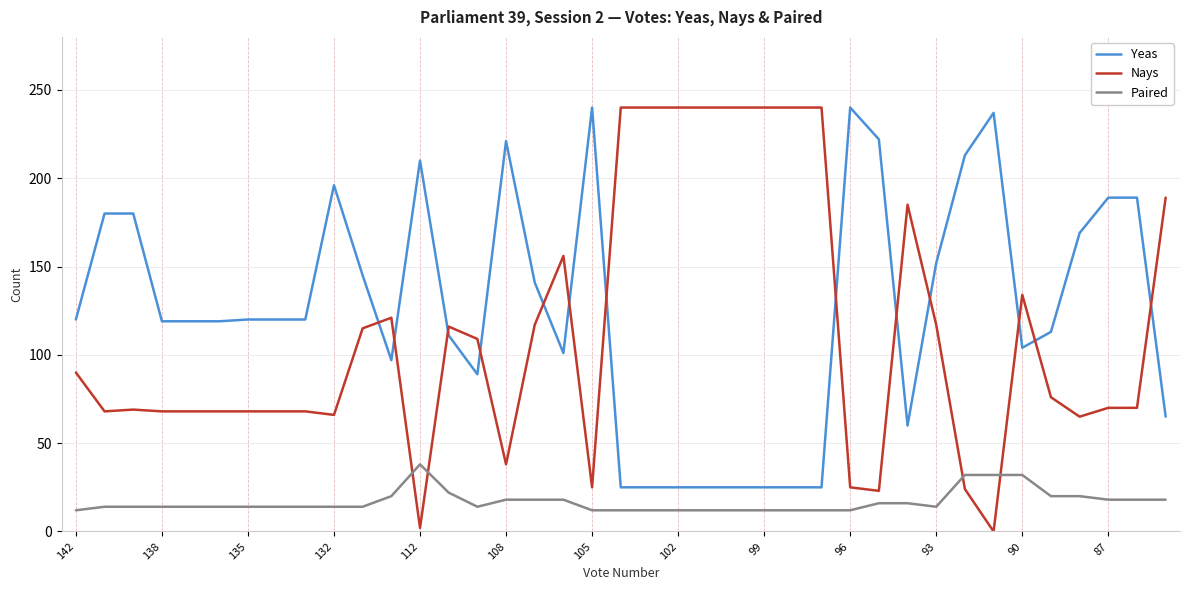

Which series has the widest spread of values?

Nays